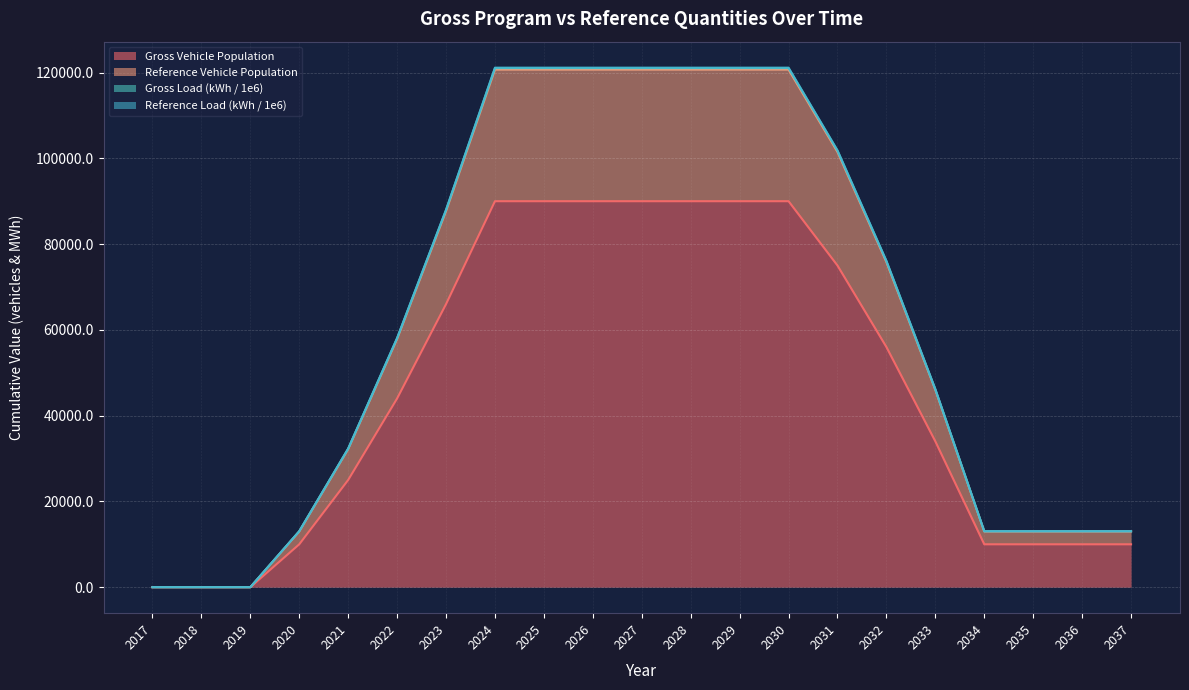

What are all the series names shown in the legend?

Gross Vehicle Population, Reference Vehicle Population, Gross Load (kWh / 1e6), Reference Load (kWh / 1e6)